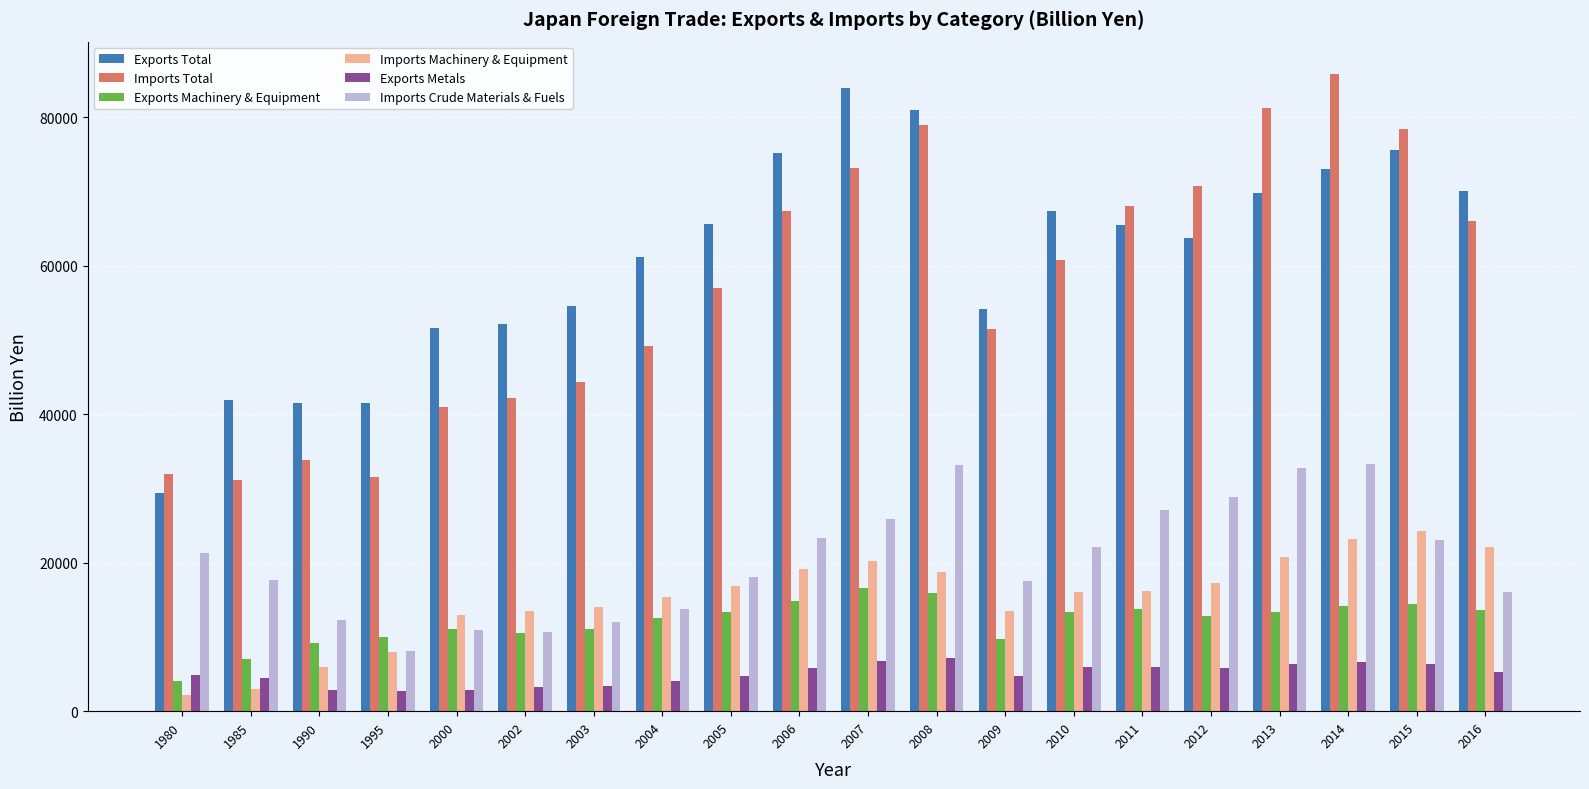

What are all the series names shown in the legend?

Exports Total, Imports Total, Exports Machinery & Equipment, Imports Machinery & Equipment, Exports Metals, Imports Crude Materials & Fuels